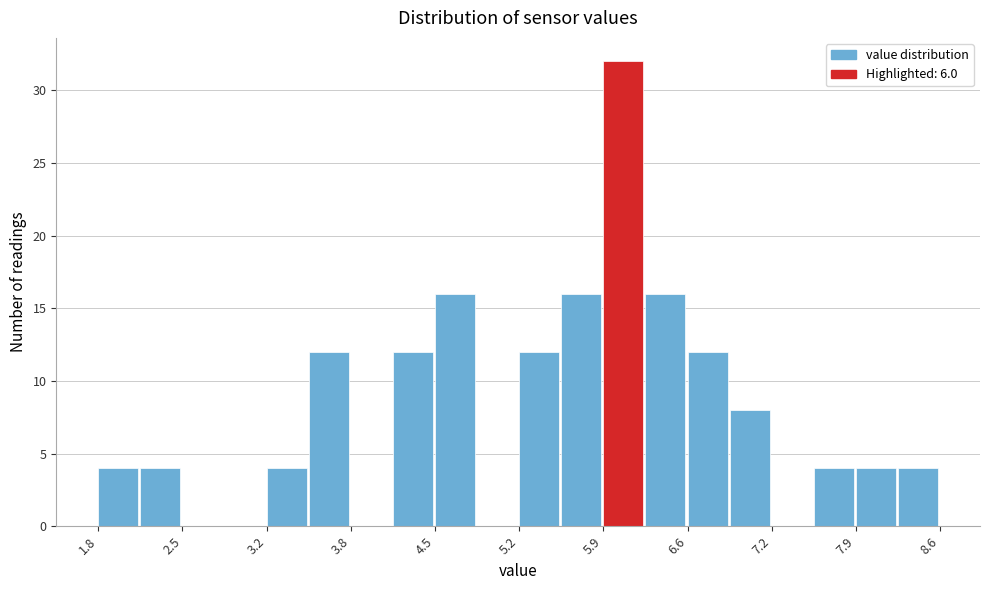

Read against the x-axis, roughly where is the centre of the tallest bar?

6.0